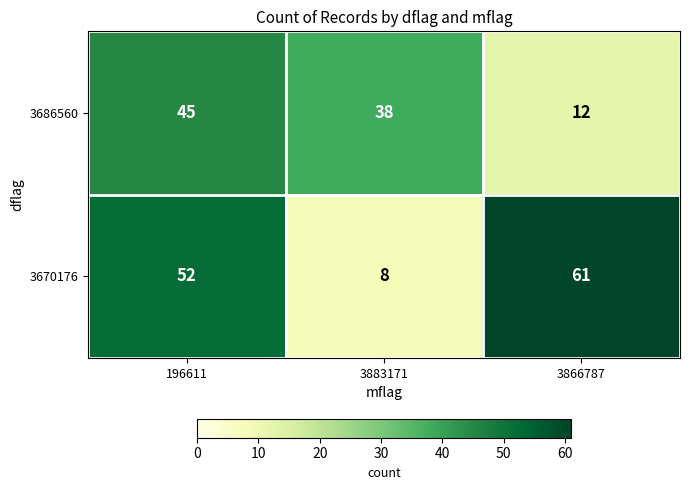

What is the sum of the 3670176 values at 3866787 and 3883171?

69